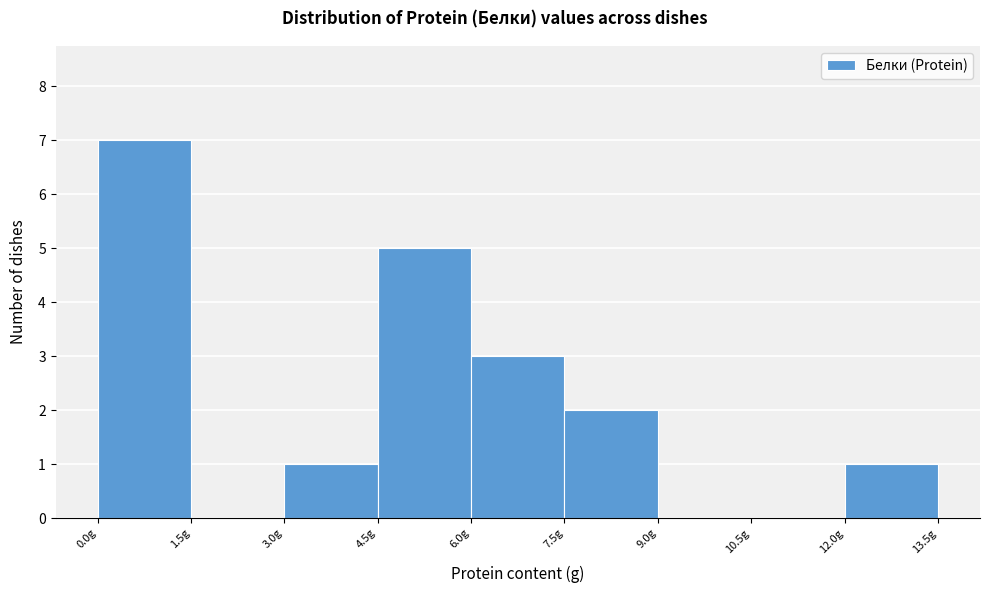

What is the height of the bar covering 12.0 to 13.5 on the x-axis? Neither the bar edges nor the heights are printed on the chart, so give them approximately, as read against the axes.

1